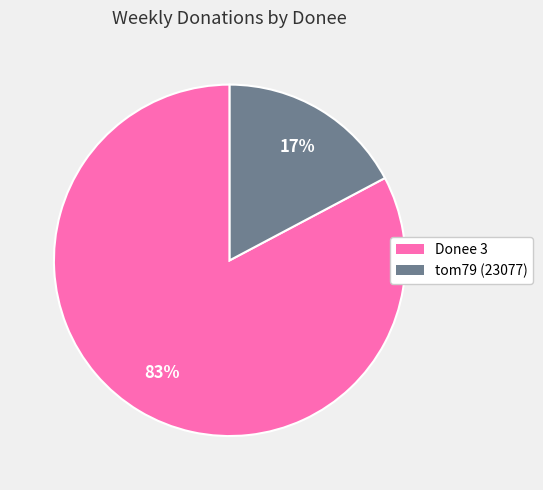

To the nearest percent, what is the average slice percentage?

50%